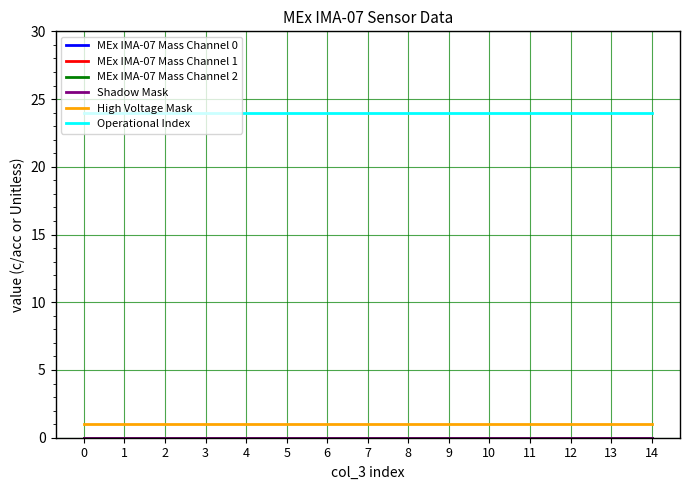

Does the chart have visible grid lines?

Yes